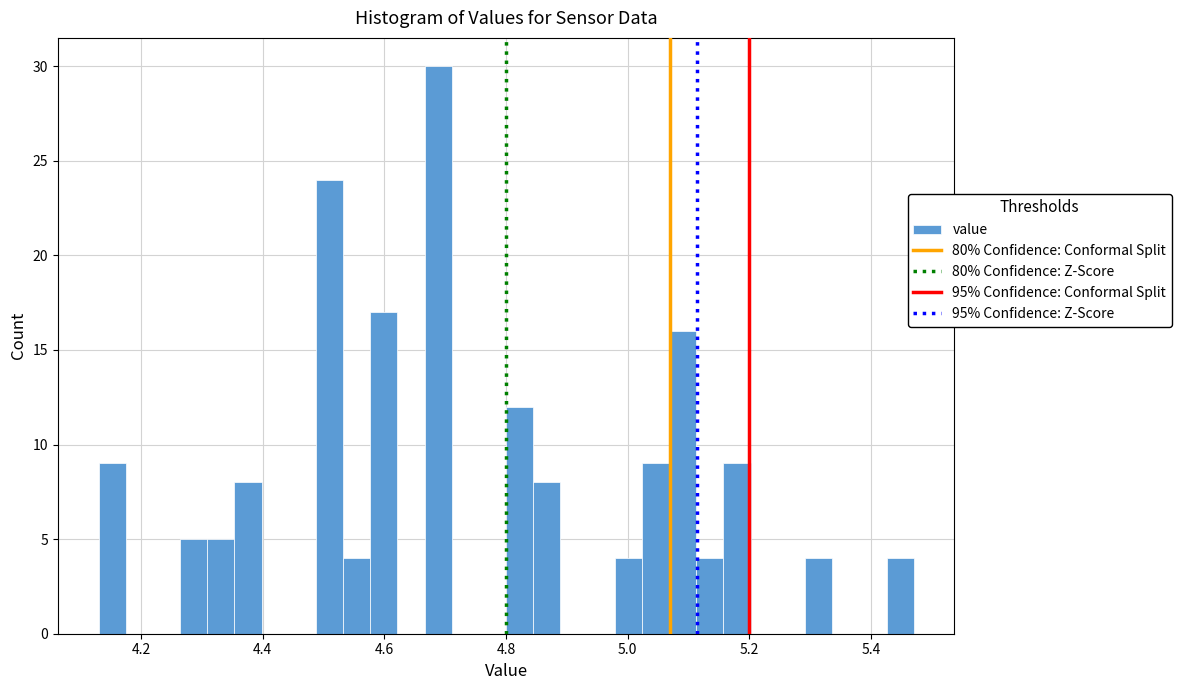

Read against the x-axis, roughly where is the centre of the tallest bar?

4.68